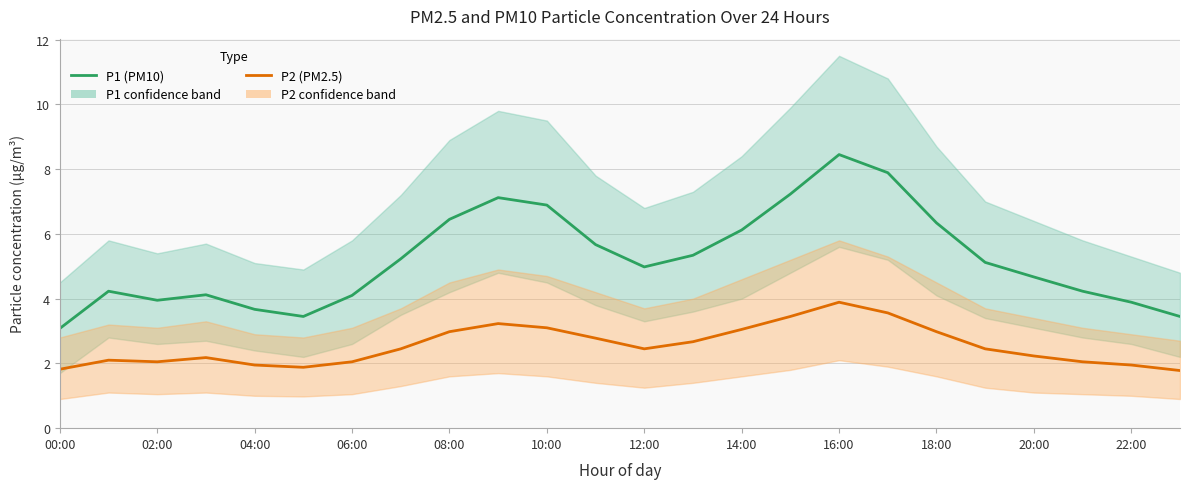

Which category has the lowest value in the P2 (PM2.5) series?

23